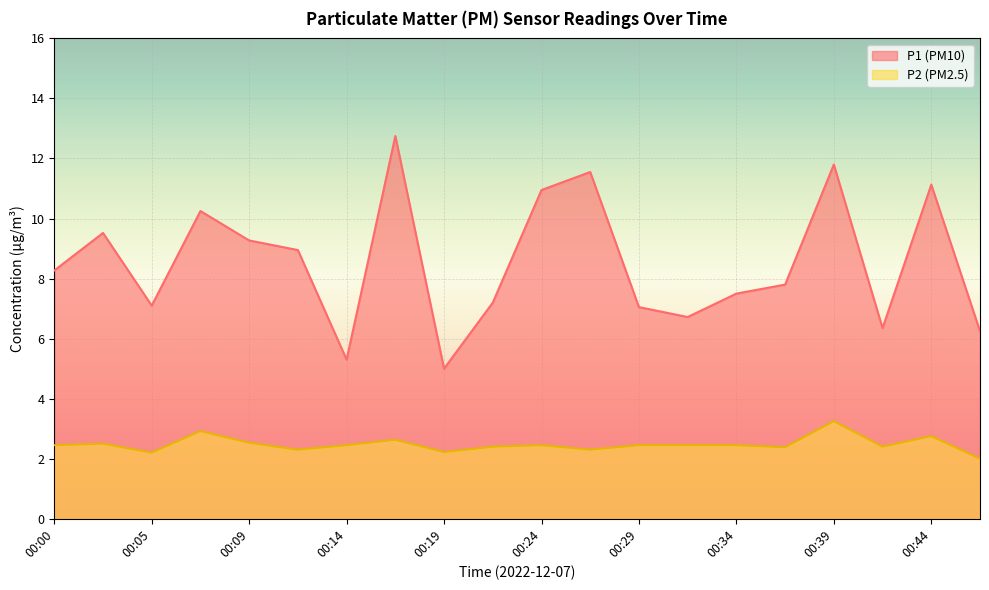

How many data points in P2 are above 2?

19